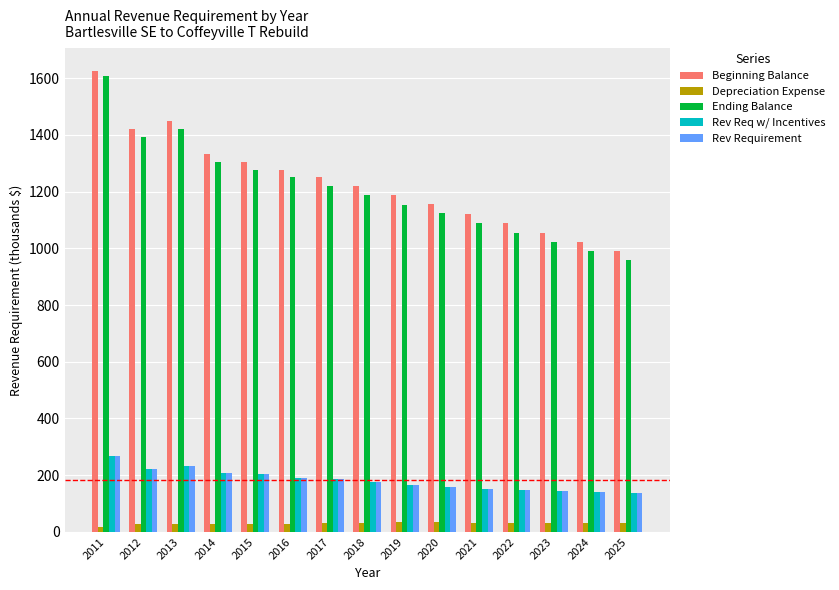

What is the minimum value for Ending Balance?

957.3